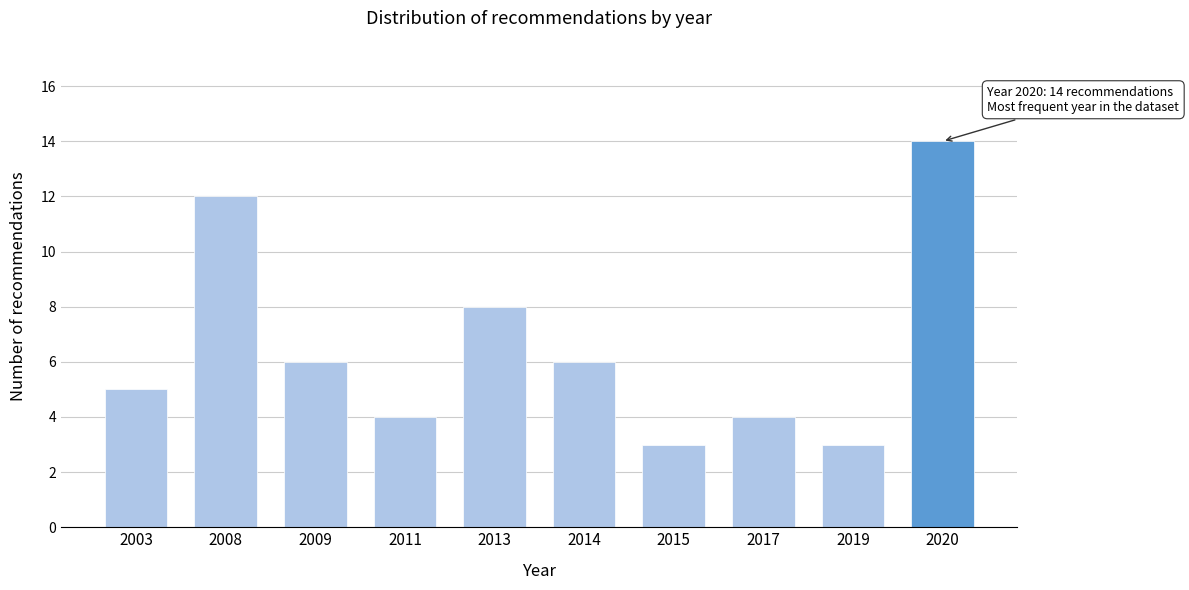

Reading right to left, transcribe all the data shown in this chart.

14	3	4	3	6	8	4	6	12	5